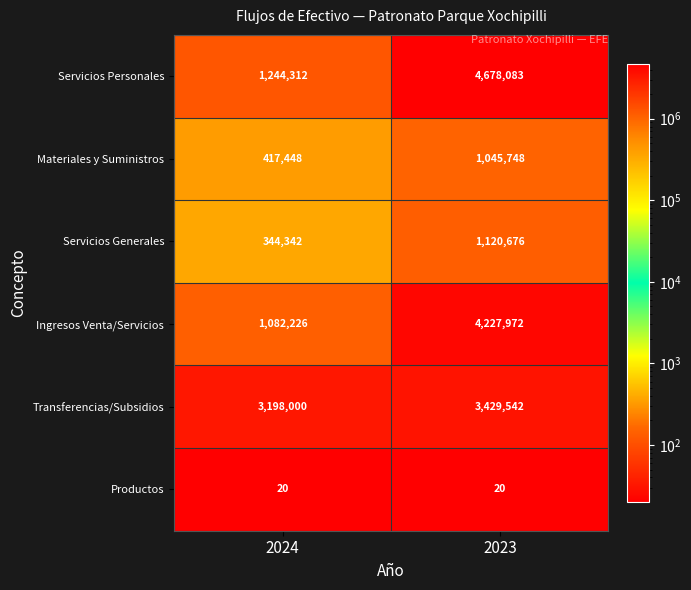

How many categories are shown in the chart?

2